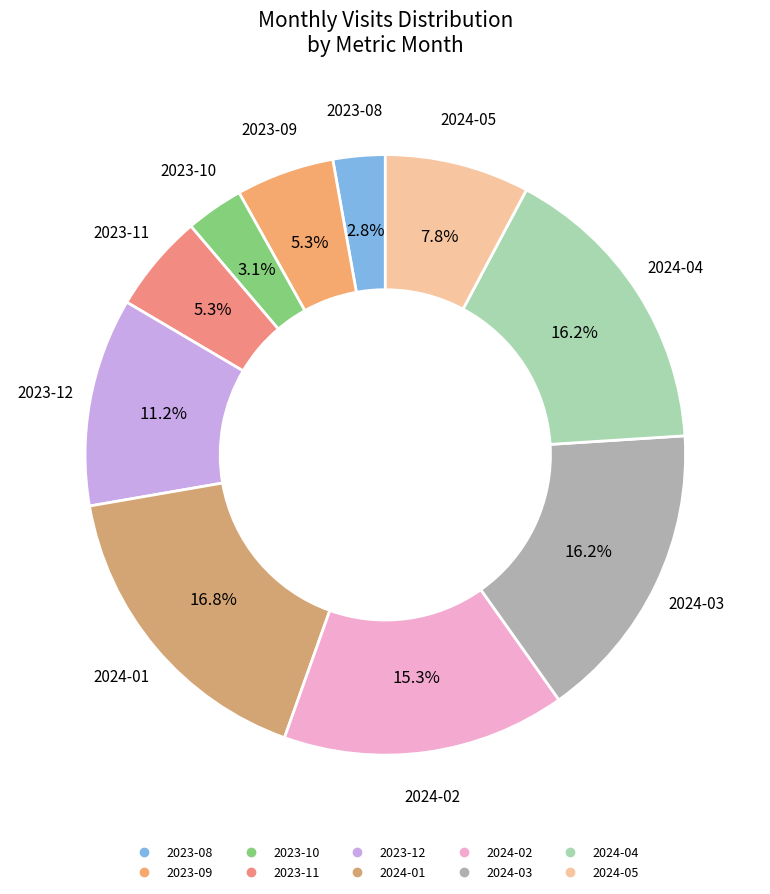

What portion of the pie excludes 2024-03?

83.8%